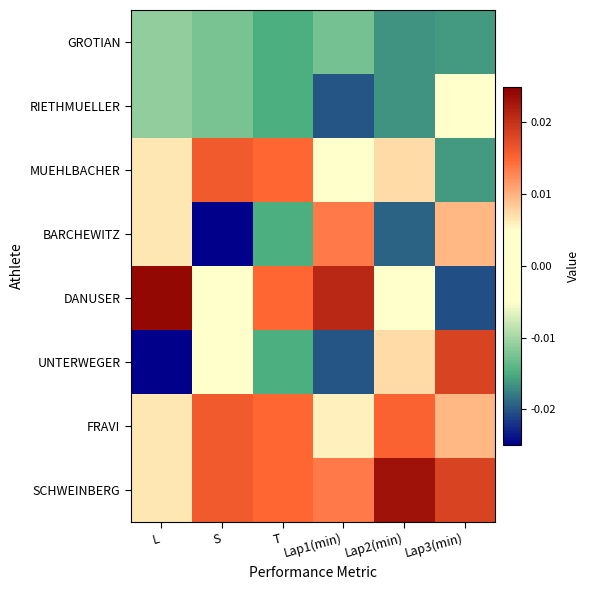

Between T and Lap2(min), which series saw the biggest shift?

UNTERWEGER